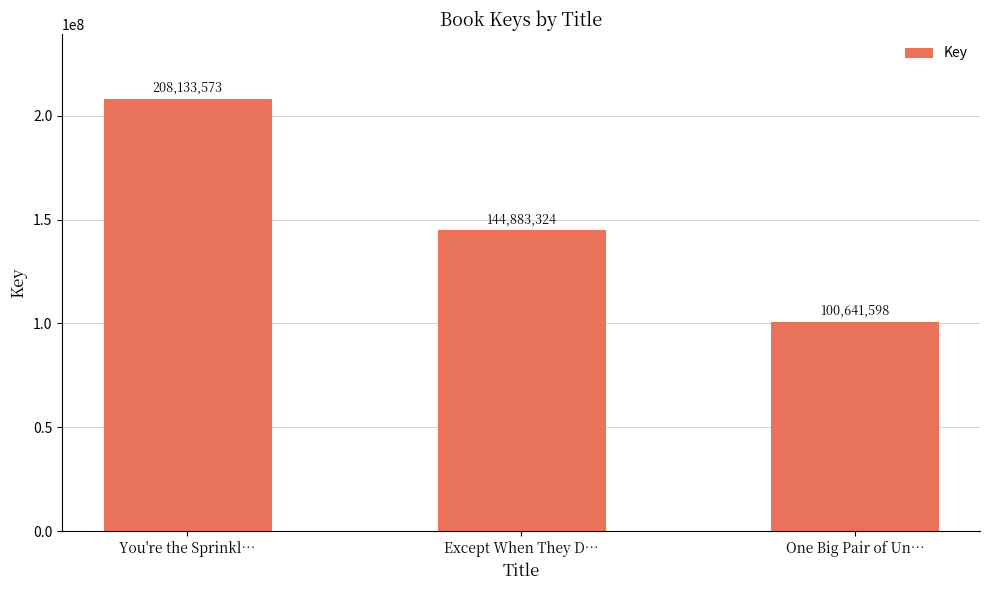

The value at One Big Pair of Un… is 100641598. True or false?

True